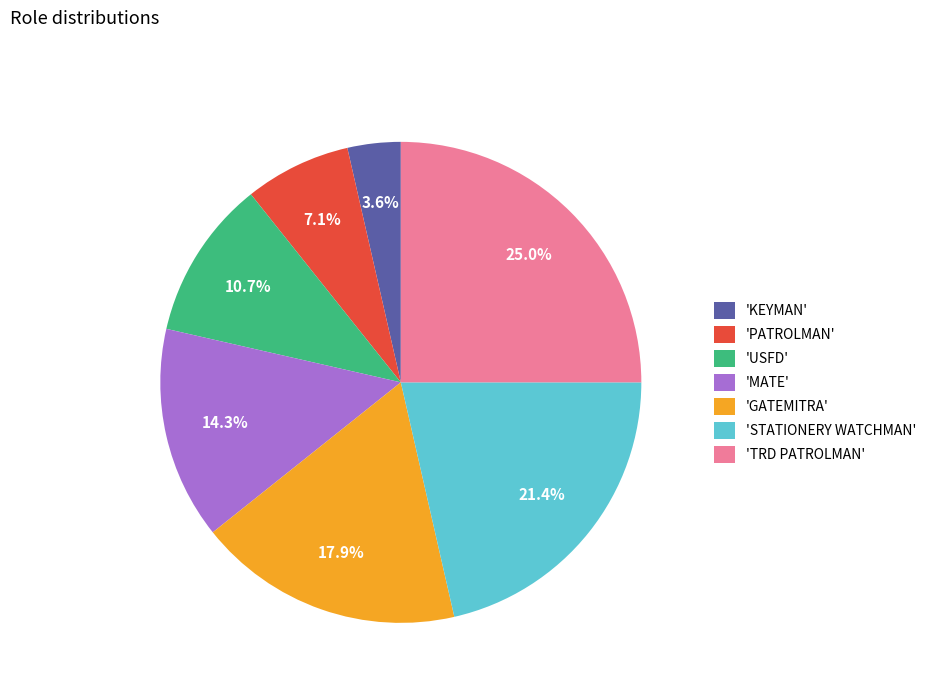

What is the largest slice in the pie chart?

'TRD PATROLMAN'